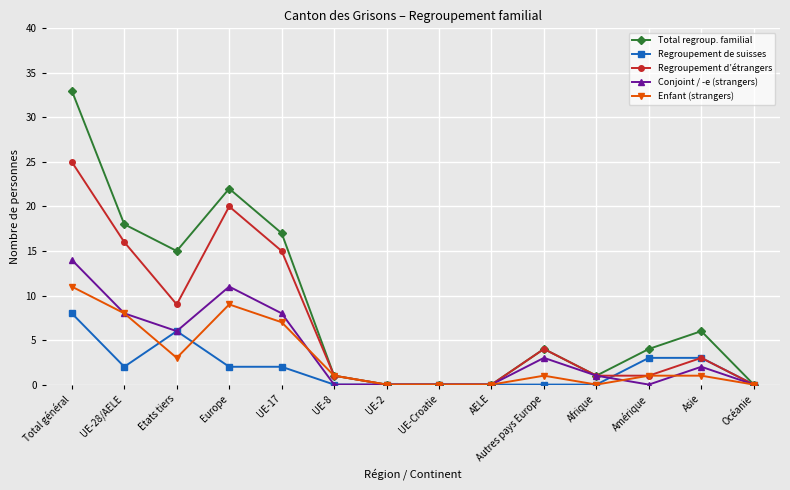

Reading right to left, extract all data points from this chart.

Total regroup. familial: 0	6	4	1	4	0	0	0	1	17	22	15	18	33
Regroupement de suisses: 0	3	3	0	0	0	0	0	0	2	2	6	2	8
Regroupement d’étrangers: 0	3	1	1	4	0	0	0	1	15	20	9	16	25
Conjoint / -e (strangers): 0	2	0	1	3	0	0	0	0	8	11	6	8	14
Enfant (strangers): 0	1	1	0	1	0	0	0	1	7	9	3	8	11